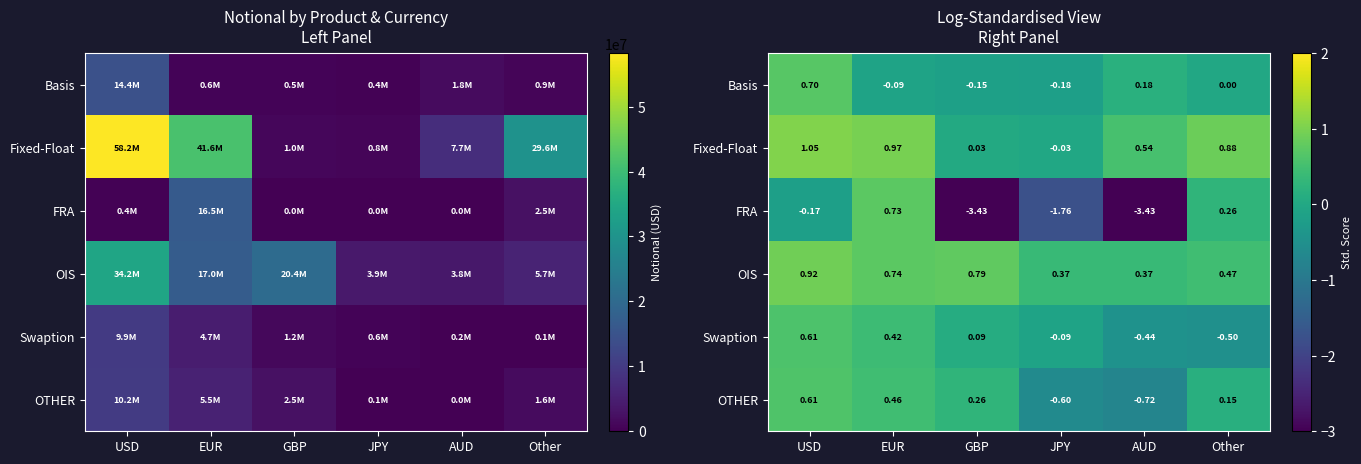

At how many categories does at least one series exceed 0?

6